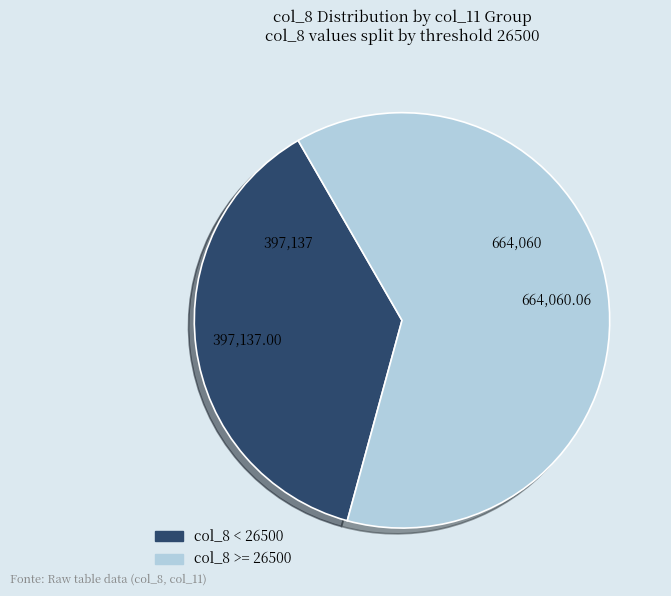

Count the number of slices in the pie.

2